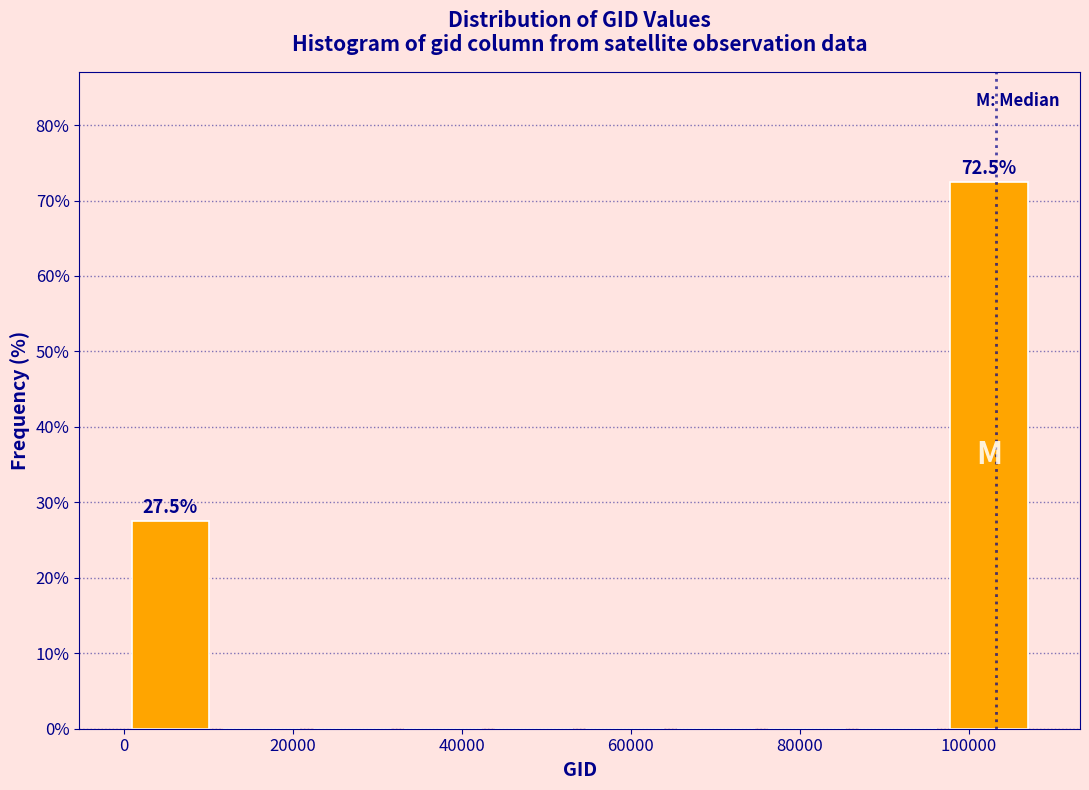

Over which range of the x-axis is the bar tallest?

98000 to 108000